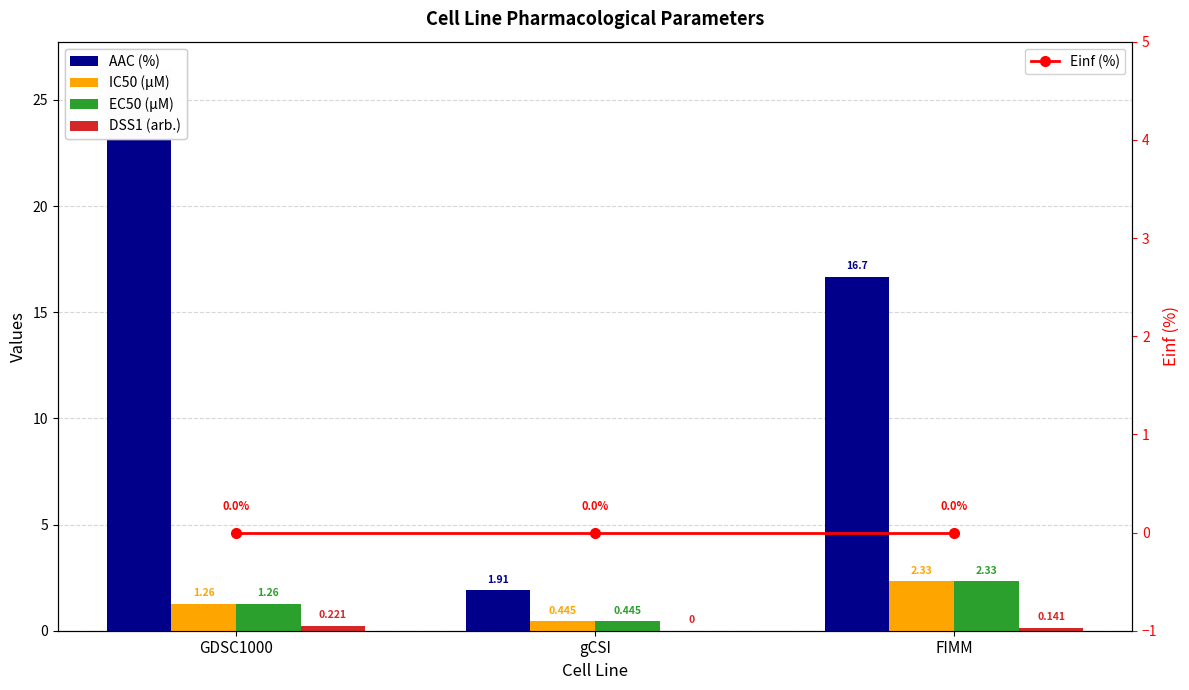

Which series changed the most between gCSI and FIMM?

AAC (%)